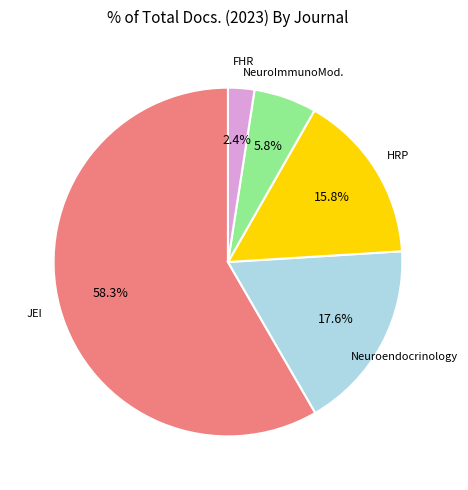

Is there a majority slice in this chart?

Yes